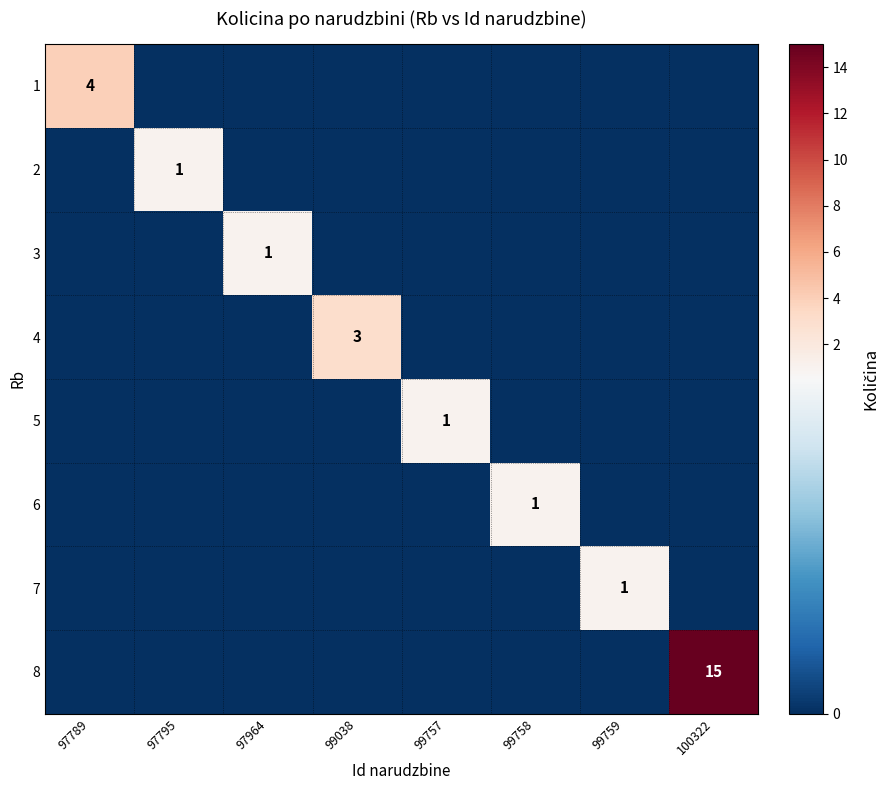

The value of 7 at 99759 is 1. True or false?

True